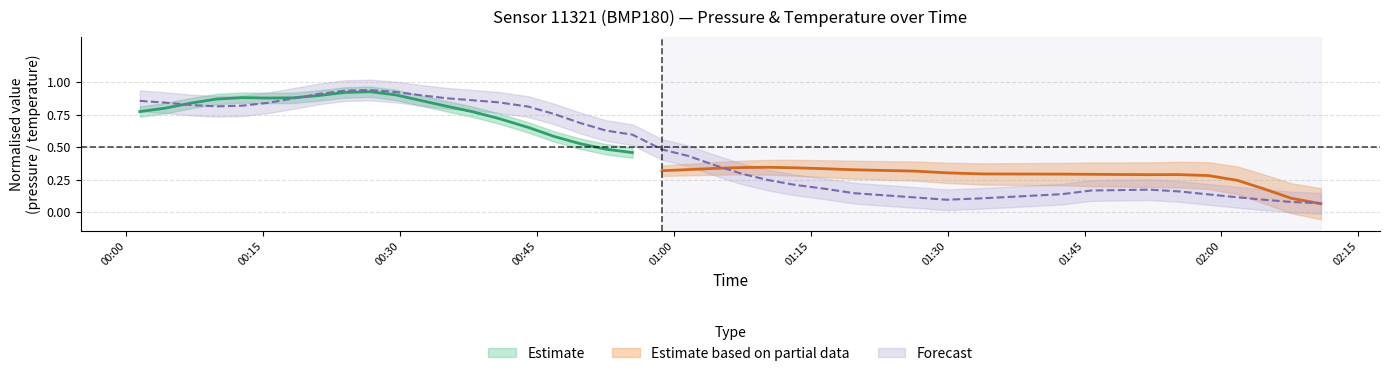

What is the greatest value displayed?

0.9